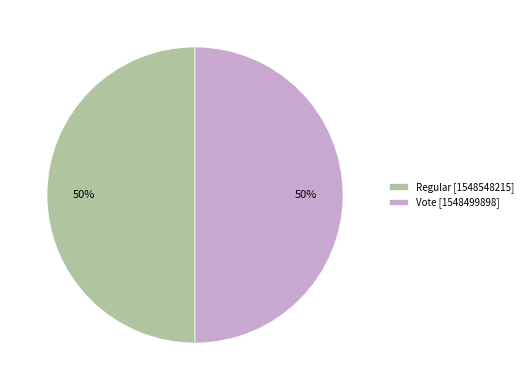

To the nearest percent, what portion does Regular represent?

50%